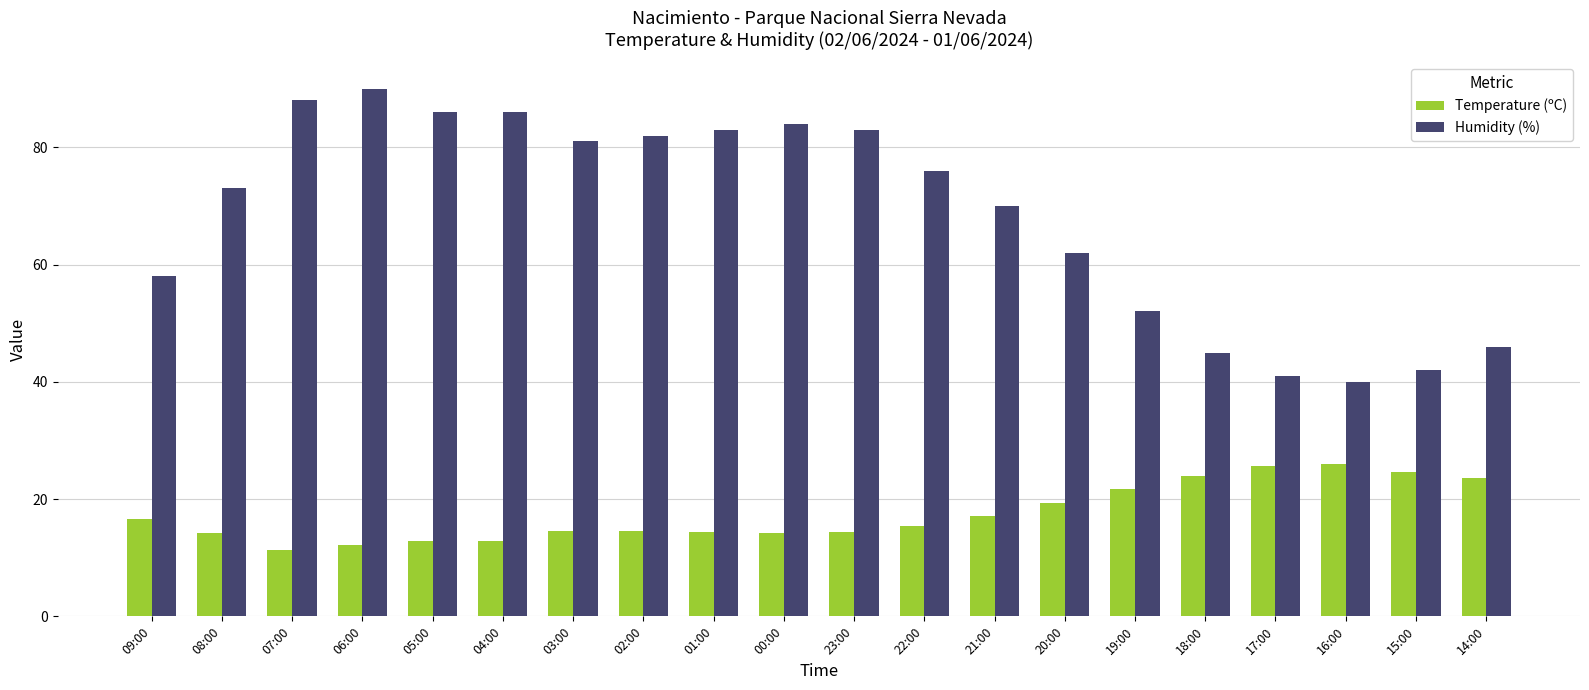

What are all the series names shown in the legend?

Temperature (ºC), Humidity (%)